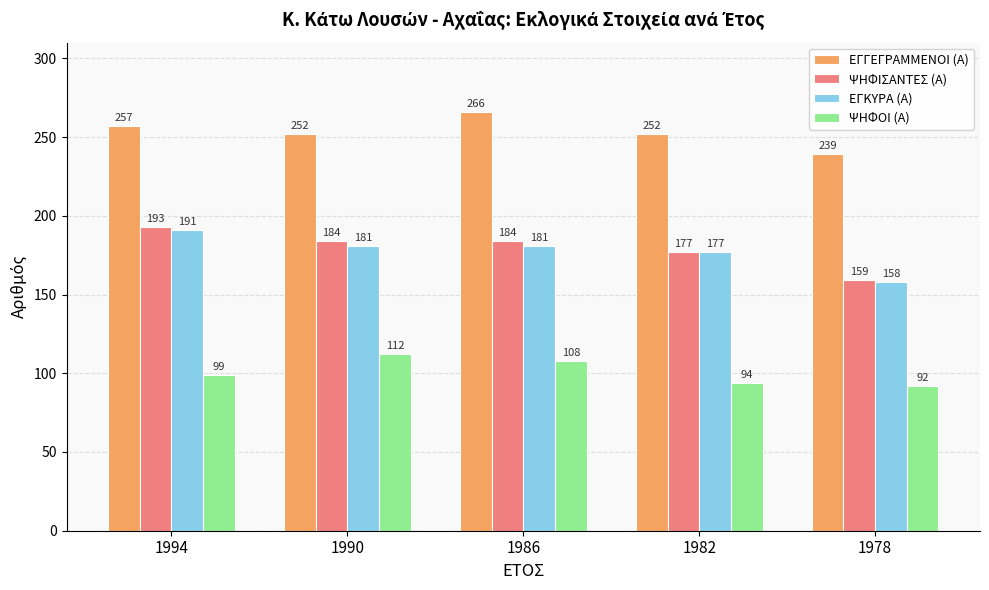

How many bars are there in total?

20